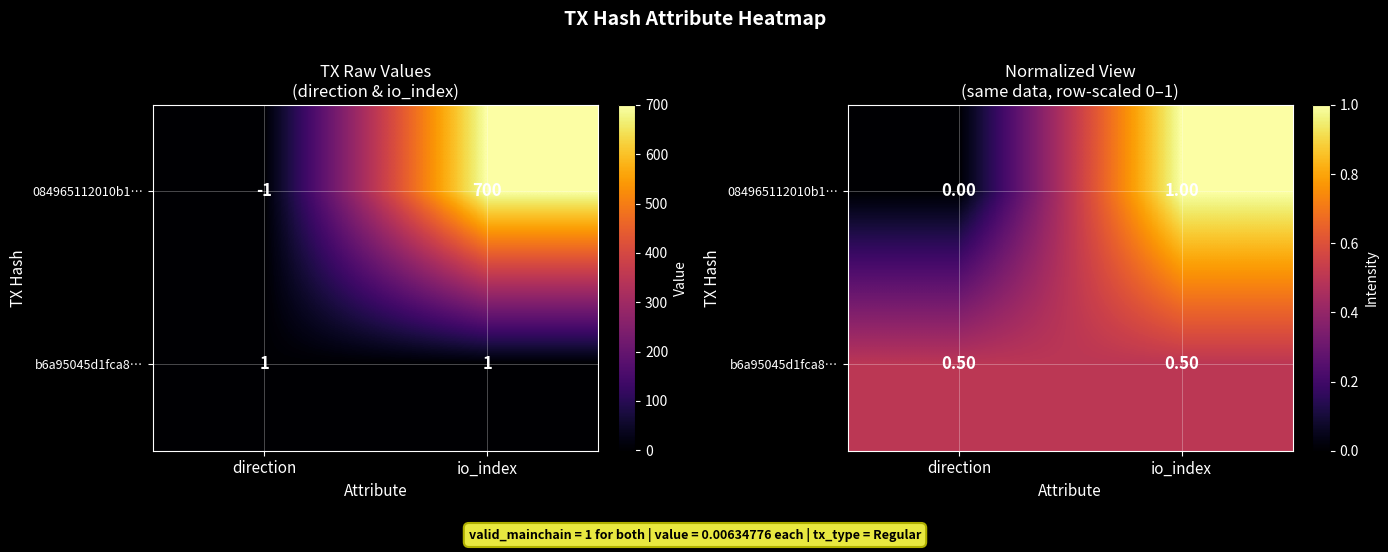

How many distinct data groups are displayed?

2